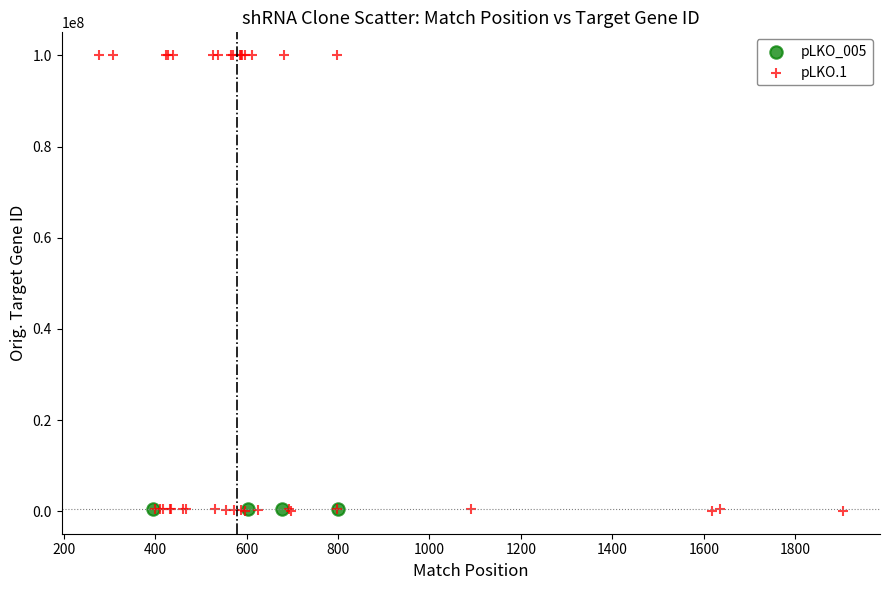

Which series reaches the maximum Y coordinate?

pLKO.1